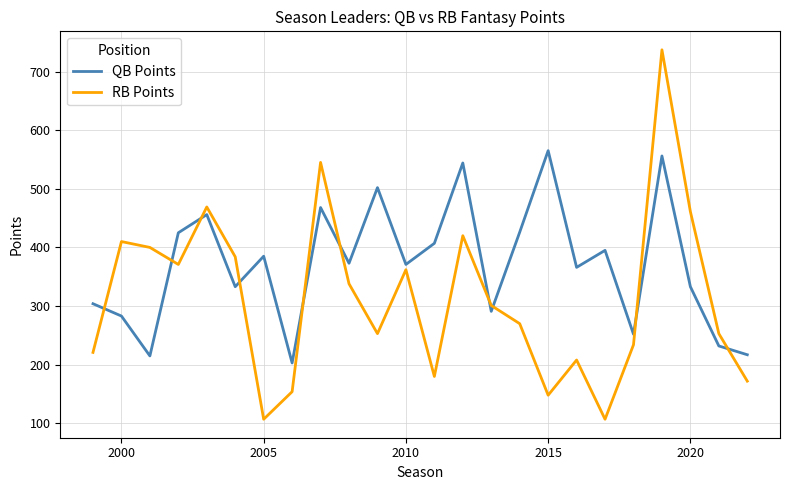

What is the difference between the maximum and minimum values in the RB Points series?

630